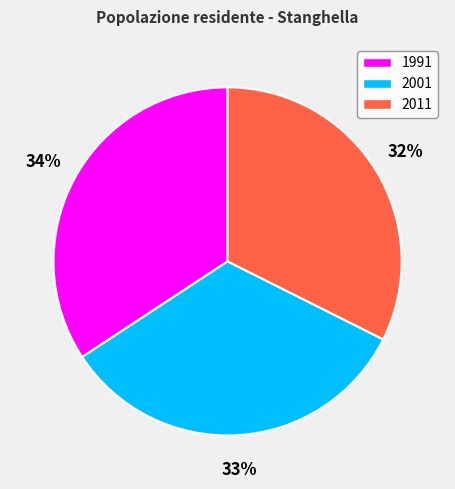

Rank the categories by value from highest to lowest.

1991, 2001, 2011